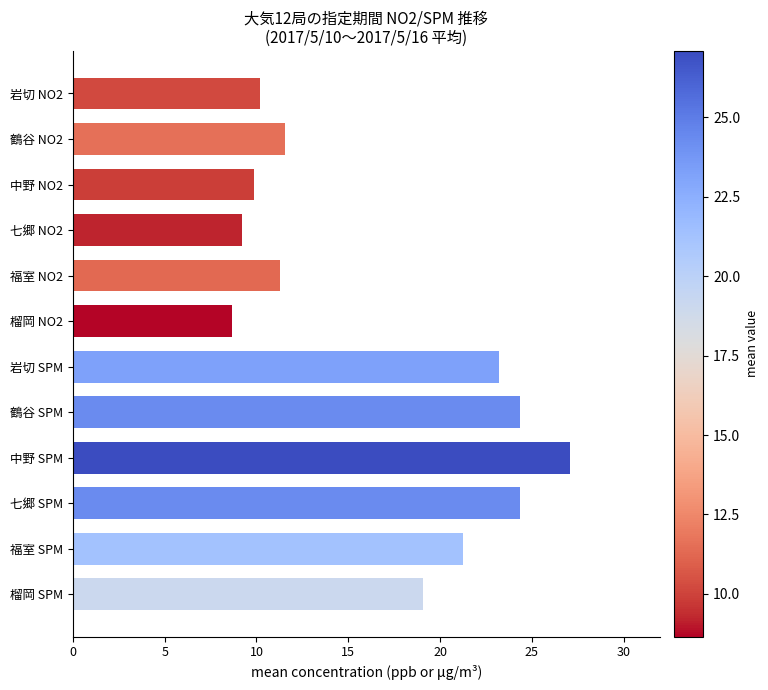

What is the maximum value shown in the chart?

27.1